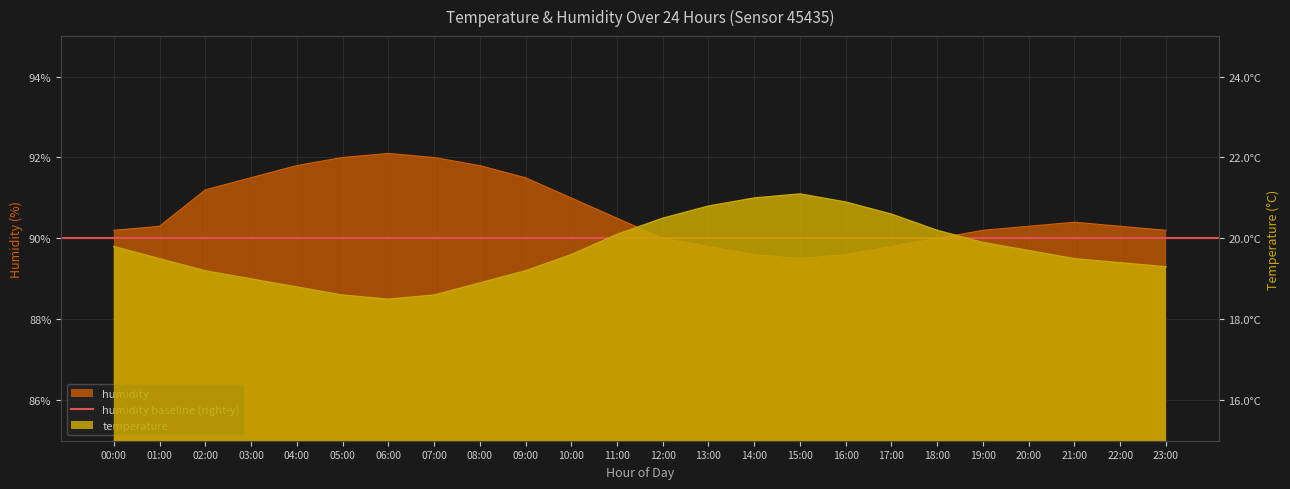

True or false: temperature and humidity cross at least once.

False